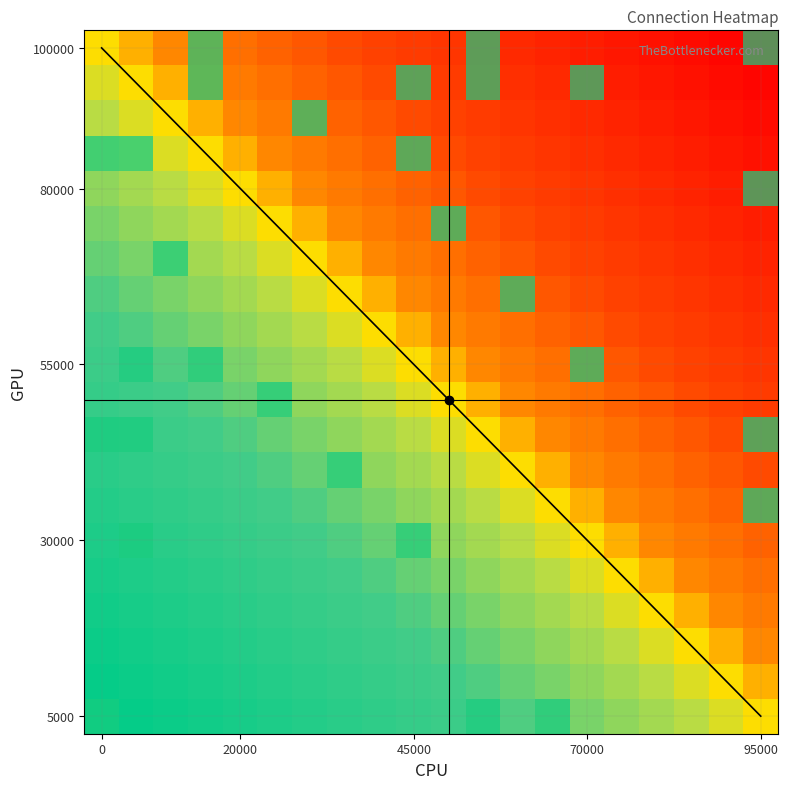

Is the value of row3 at 5 greater than the value of row0 at 16?

No